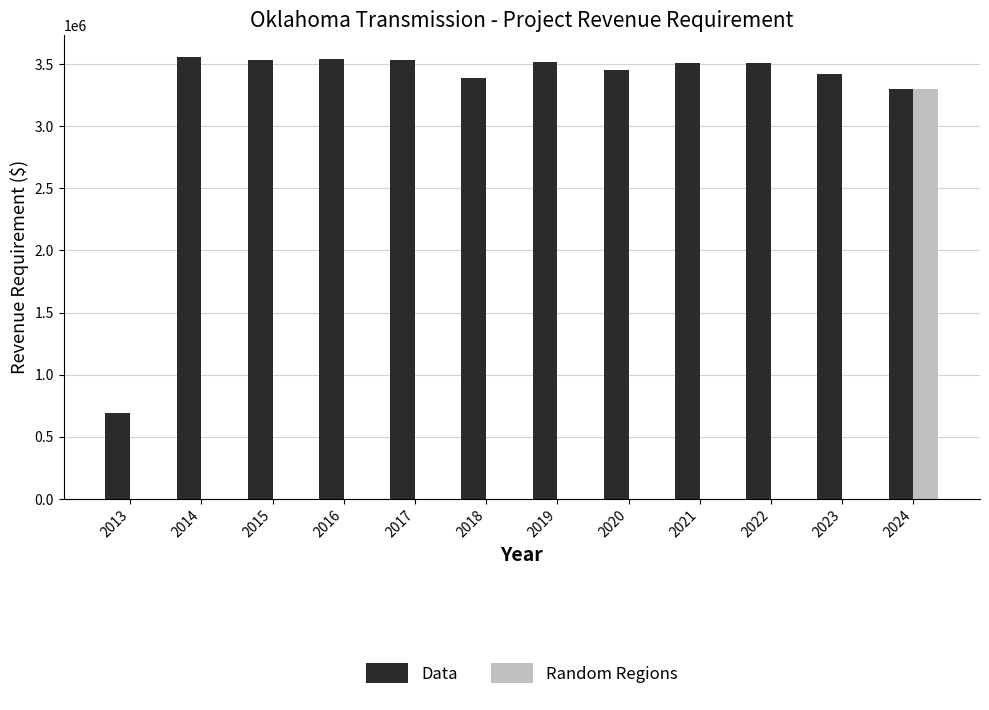

Which series has the largest total across all categories?

Data